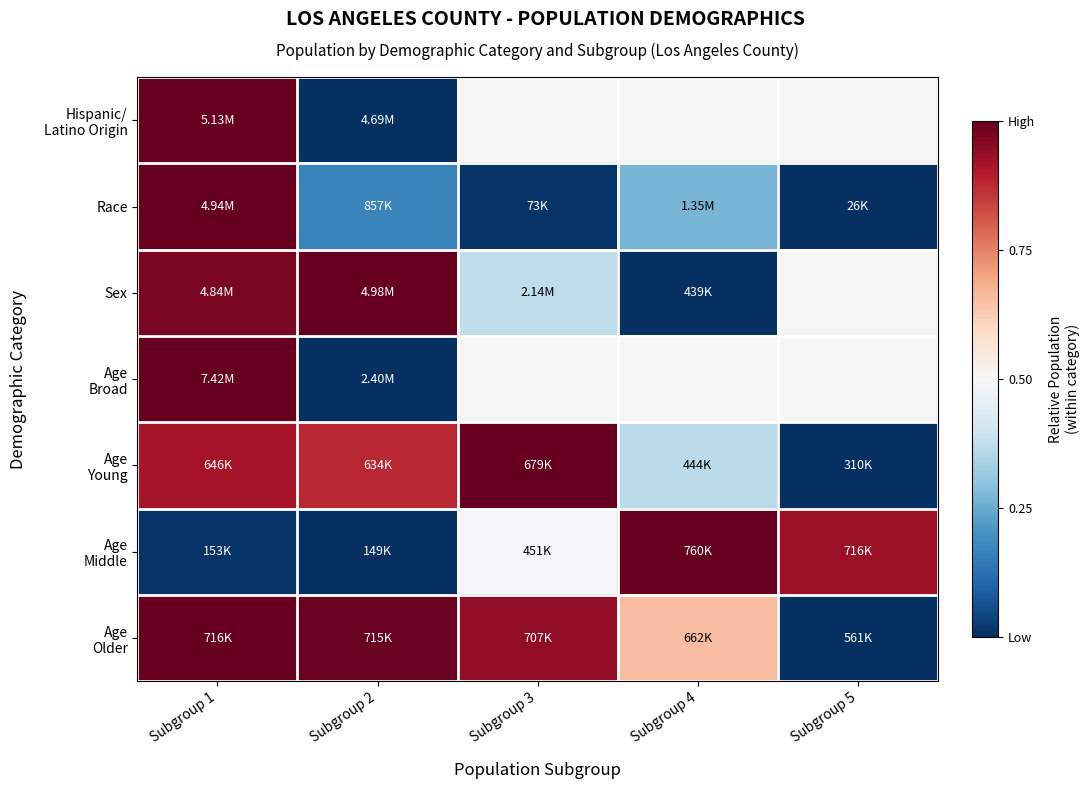

The Age Middle series shows 0.9 at Subgroup 5. True or false?

True